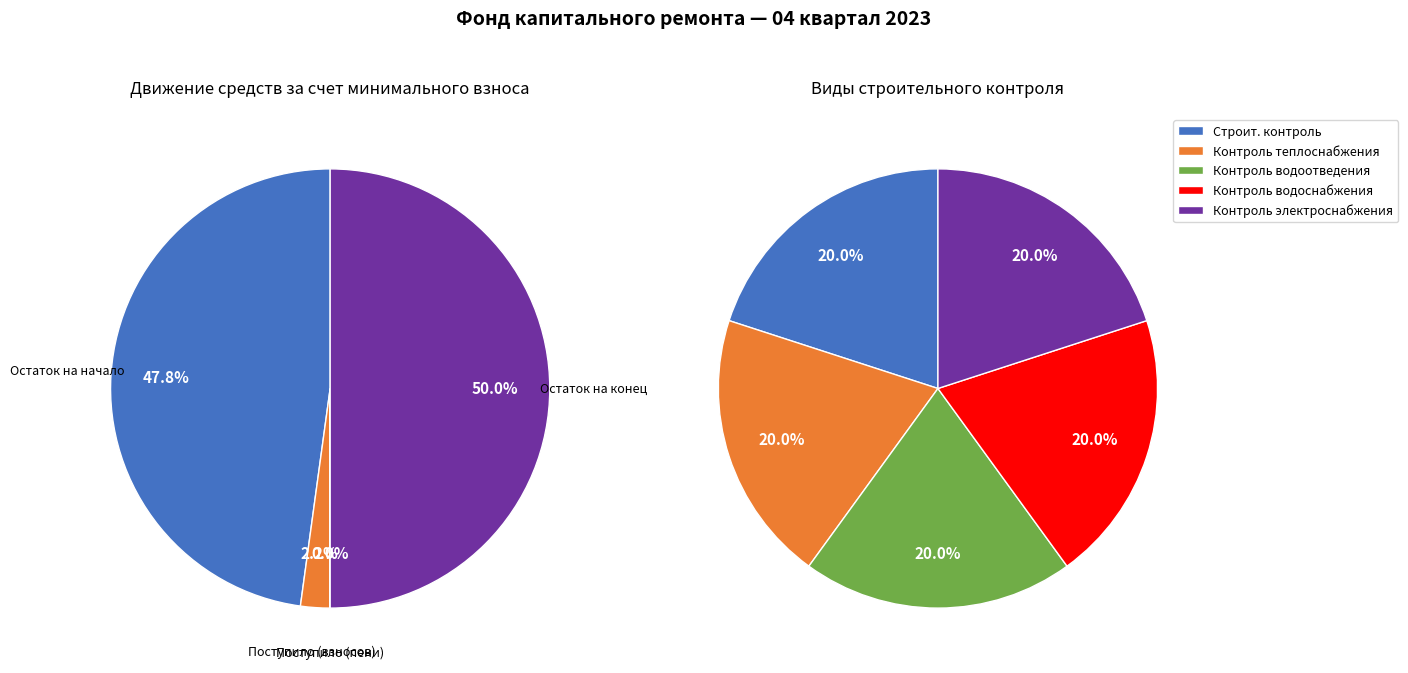

Is the sum of Остаток на начало периода and Использовано greater than half?

No